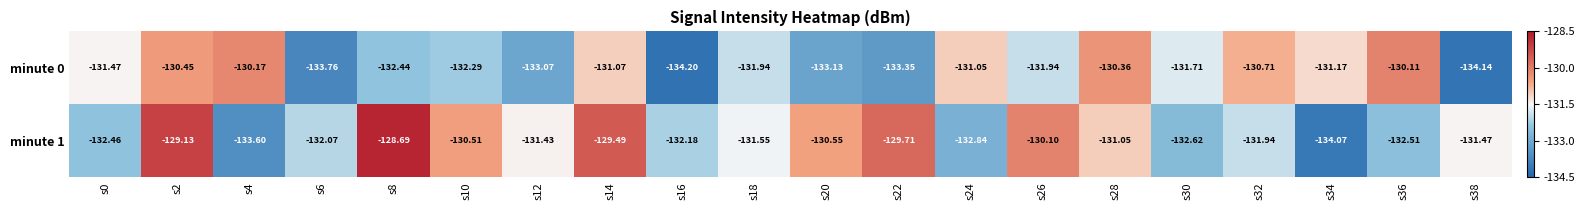

At s16, list the series in order from smallest to largest.

minute 0, minute 1